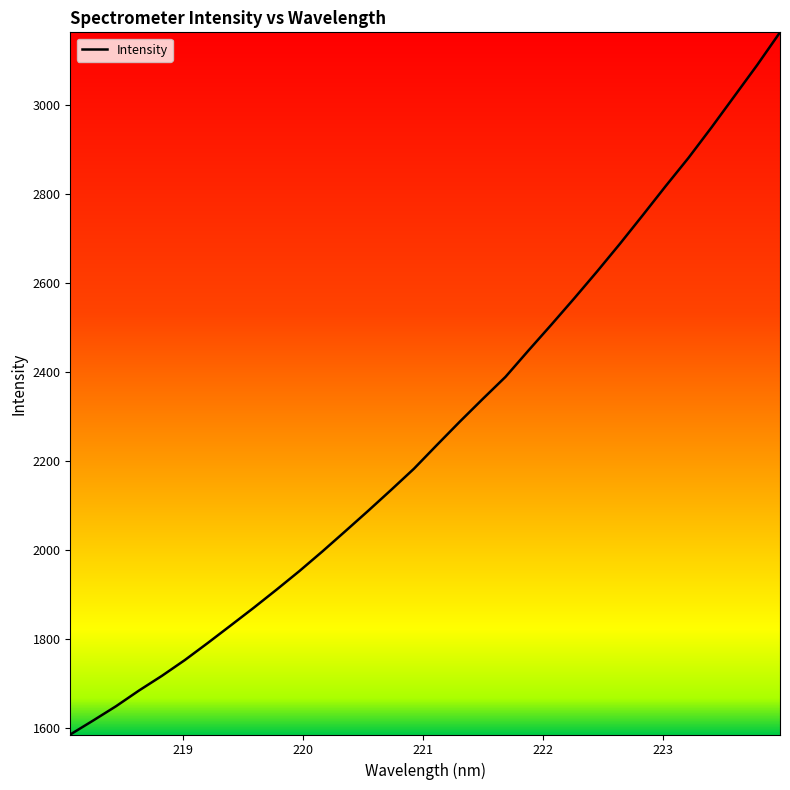

Reading left to right, extract all data points from this chart.

1585.9	1617.4	1649.5	1684.7	1717.7	1753.1	1791.4	1830.7	1870.2	1911.0	1952.9	1996.8	2042.1	2088.0	2134.8	2182.5	2235.6	2288.0	2338.8	2388.7	2447.7	2505.6	2564.7	2625.1	2687.4	2751.7	2816.9	2880.5	2948.4	3018.4	3088.6	3162.1